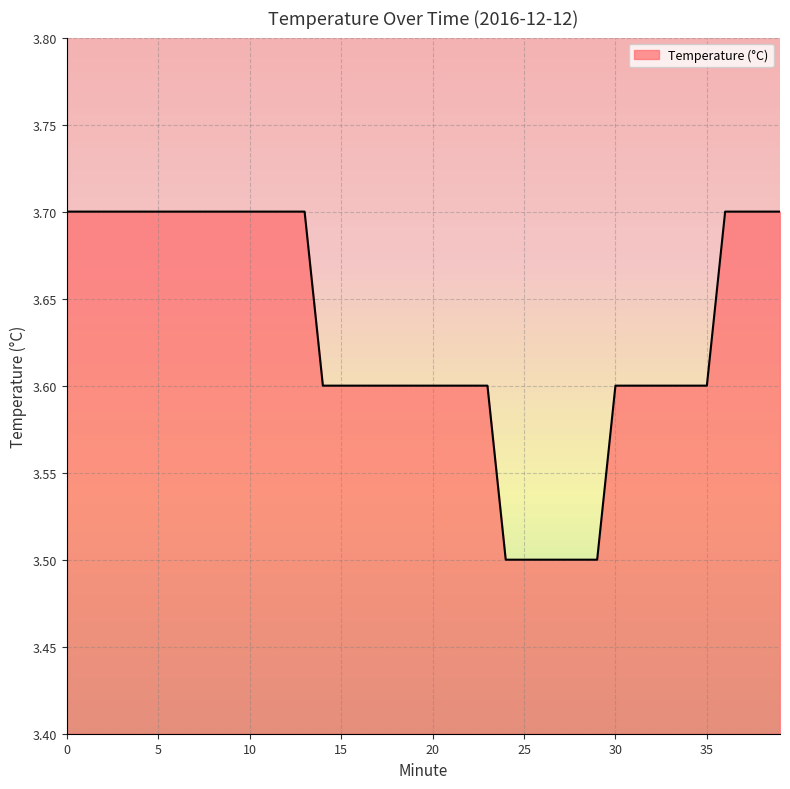

What is the sum of all values?

145.2